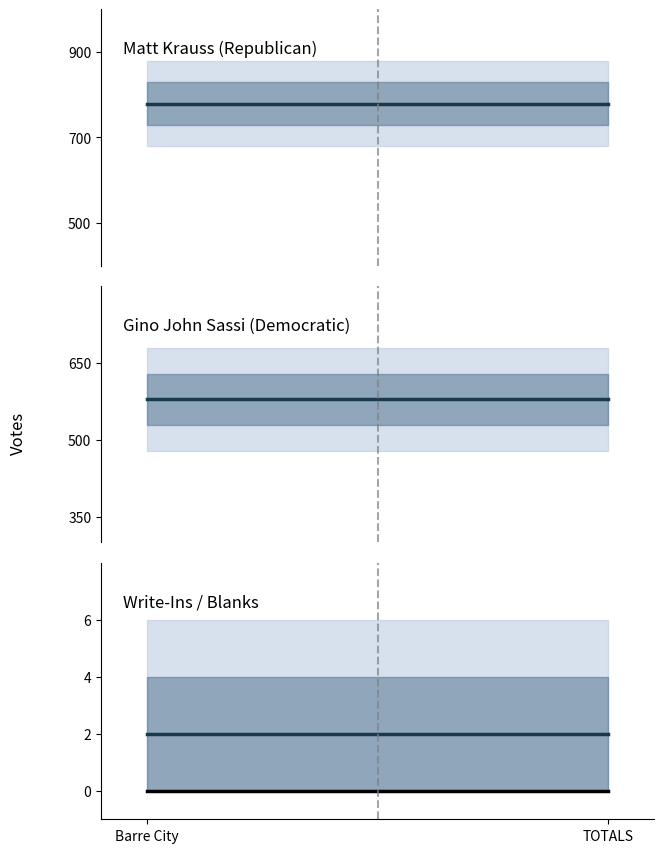

Between TOTALS and Barre City, which is larger?

TOTALS